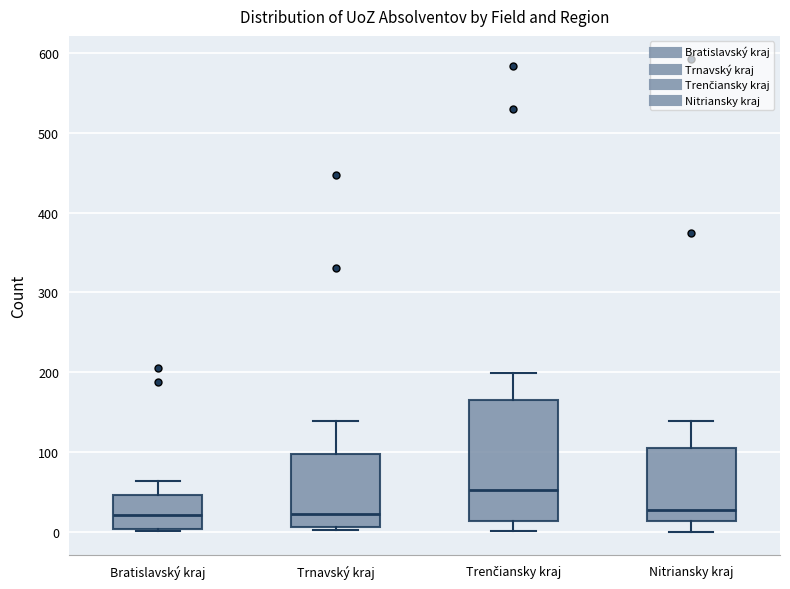

Reading left to right, transcribe this box plot: for each box, give where its median line is, the range the box spans, and where its two whiskers end, as read against the y-axis. The values are not printed on the chart, so give them approximately, as read against the axis.

Bratislavský kraj: median 20, box 0 to 50, whiskers 0 to 60
Trnavský kraj: median 20, box 10 to 100, whiskers 0 to 140
Trenčiansky kraj: median 50, box 10 to 170, whiskers 0 to 200
Nitriansky kraj: median 30, box 10 to 110, whiskers 0 to 140